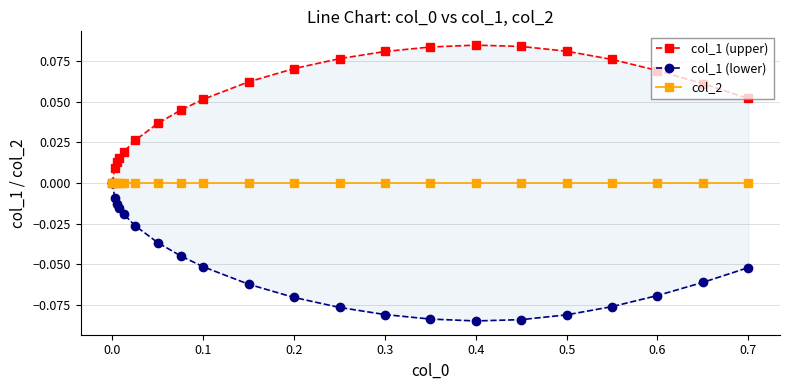

Which series has the largest range (max minus min)?

col_1 (upper)